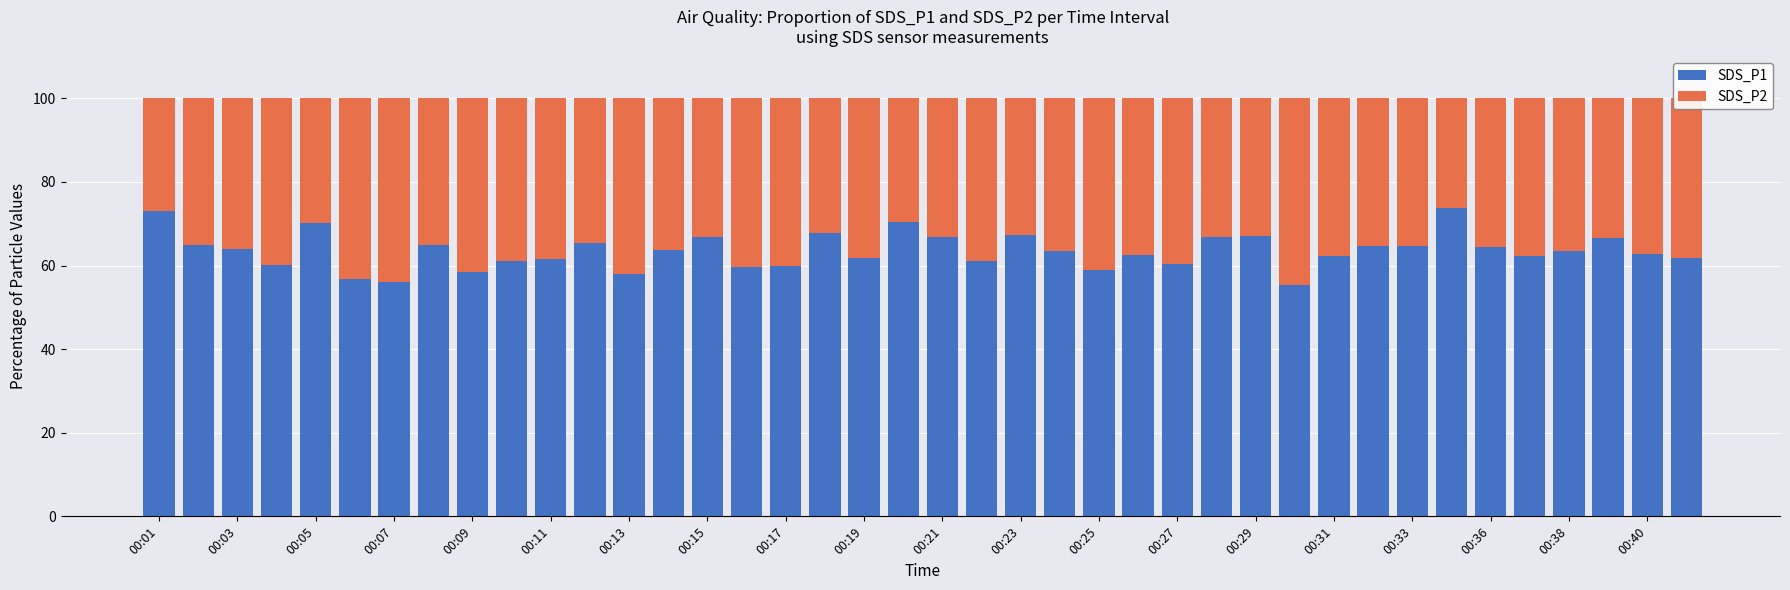

Are the bars horizontal?

No